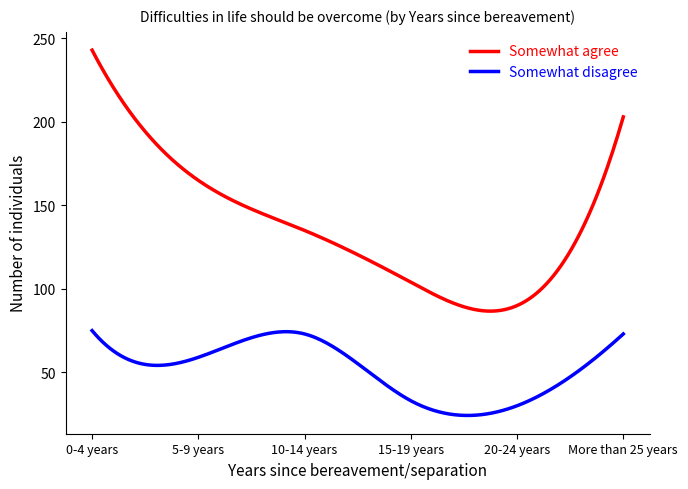

True or false: Somewhat agree and Somewhat disagree cross at least once.

False